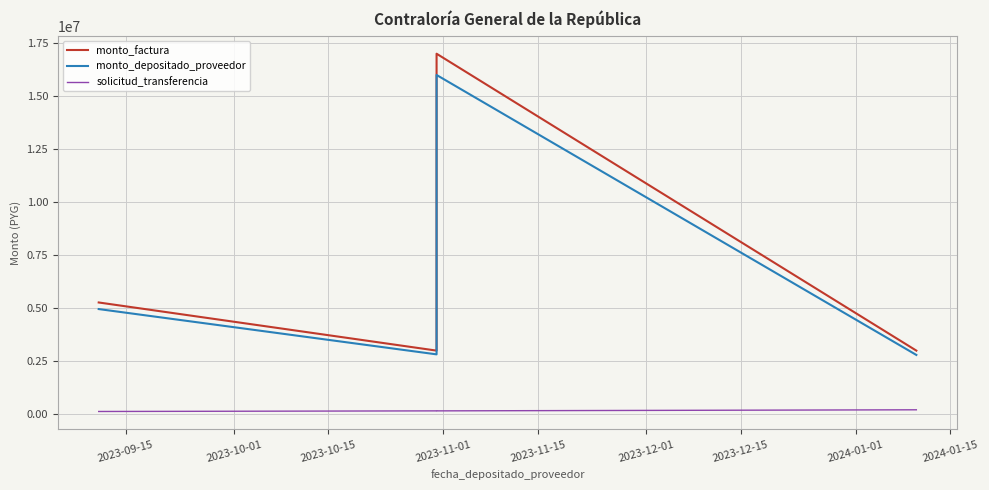

What is the greatest value displayed?

17000000